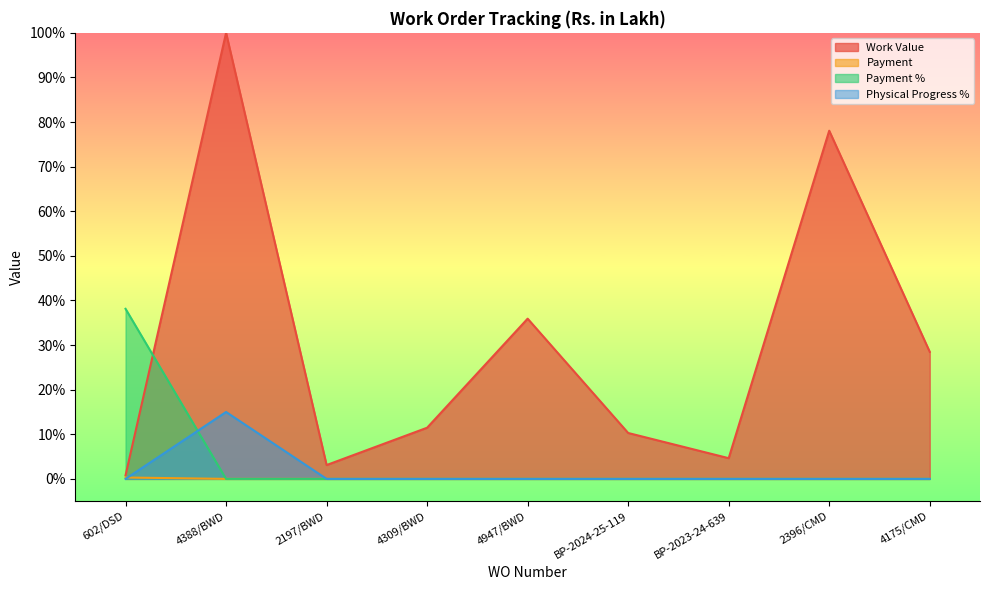

Which series has the widest spread of values?

Work Value